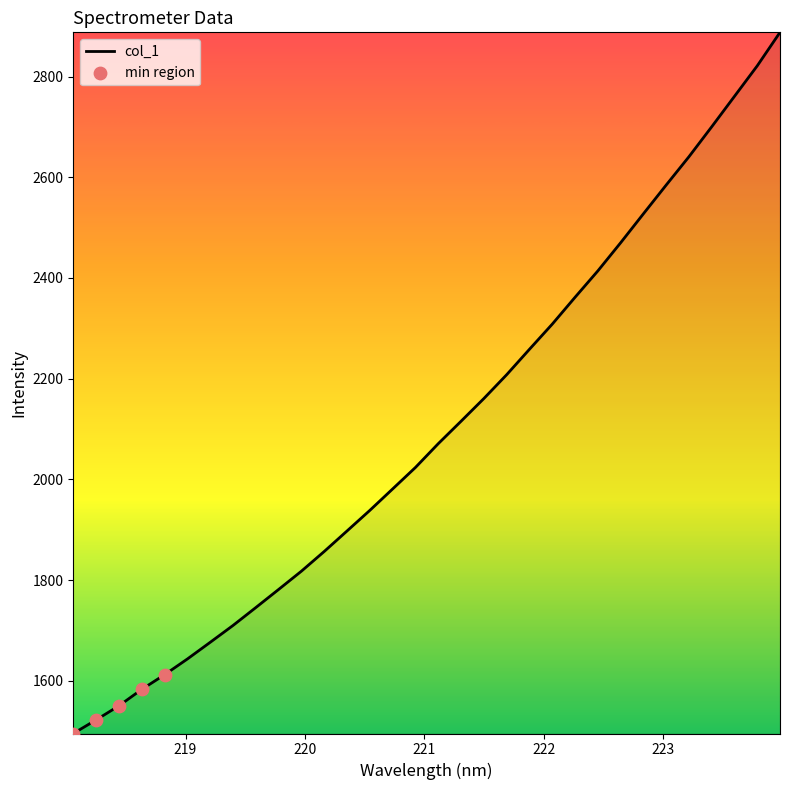

What is the minimum value shown in the chart?

1495.7